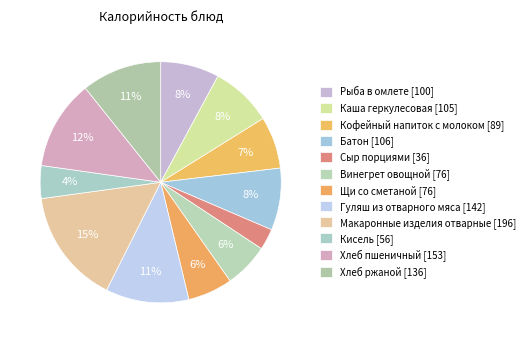

Which has a higher value, Каша геркулесовая or Гуляш из отварного мяса?

Гуляш из отварного мяса